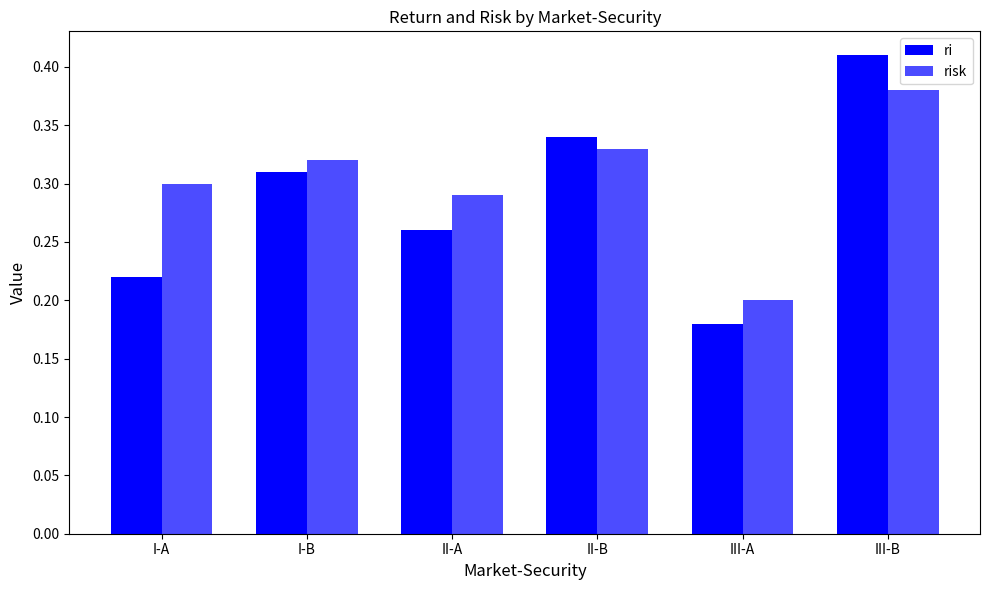

List the series in order of their overall mean, lowest first.

ri, risk